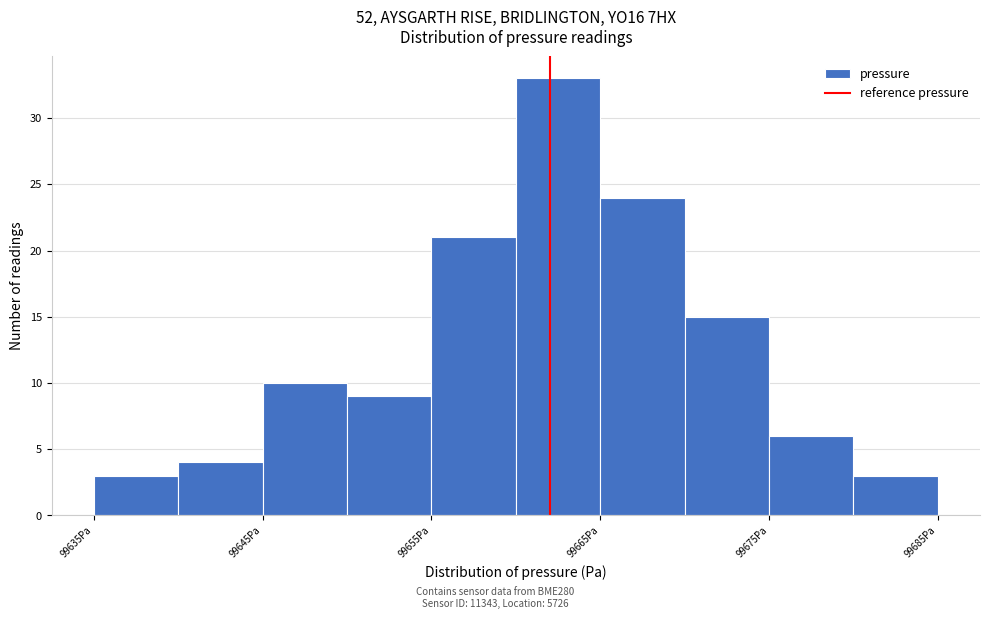

Reading left to right, transcribe this chart: for each bar, give the range it covers on the x-axis and its height. The values are not printed on the chart, so give them approximately, as read against the axis.

99635 to 99640: 3
99640 to 99645: 4
99645 to 99650: 10
99650 to 99655: 9
99655 to 99660: 21
99660 to 99665: 33
99665 to 99670: 24
99670 to 99675: 15
99675 to 99680: 6
99680 to 99685: 3